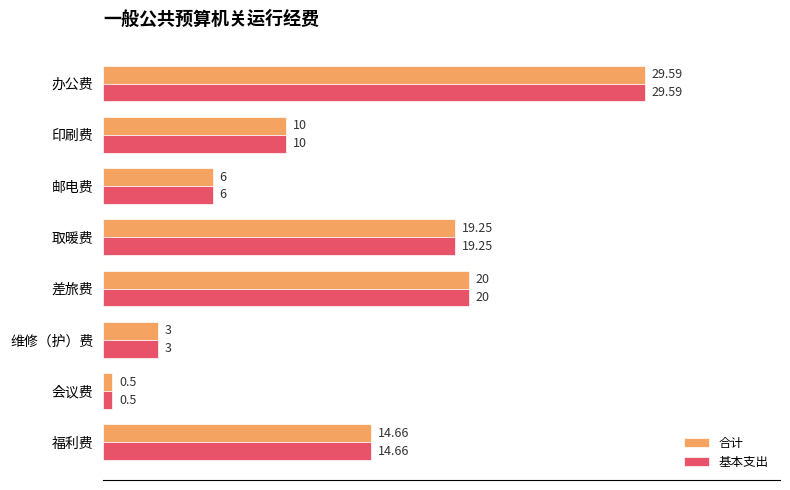

What is the sum of all 合计 values?

103.0